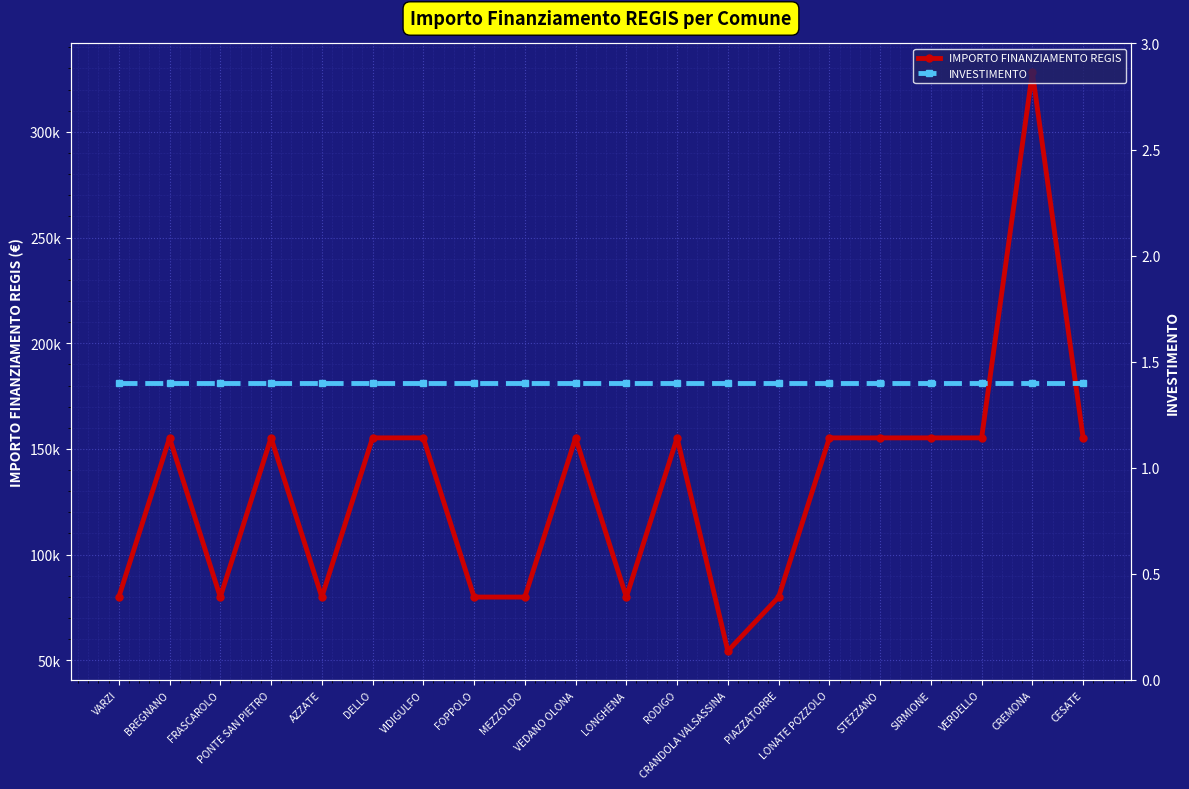

What is the difference between the maximum and minimum values in the IMPORTO FINANZIAMENTO REGIS series?

273748.0